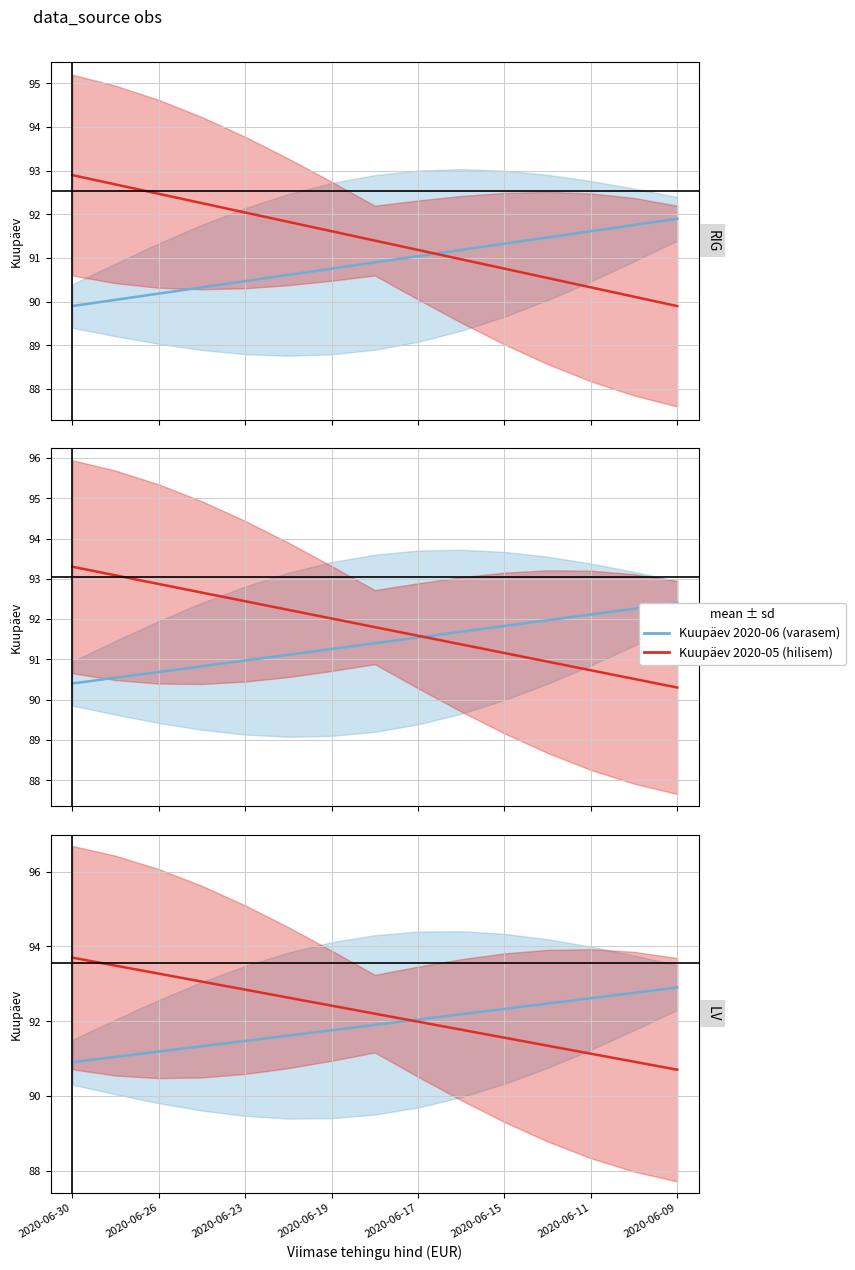

Between 2020-06-23 and 2020-06-17, which series saw the biggest shift?

Kuupäev 2020-05 (hilisem)